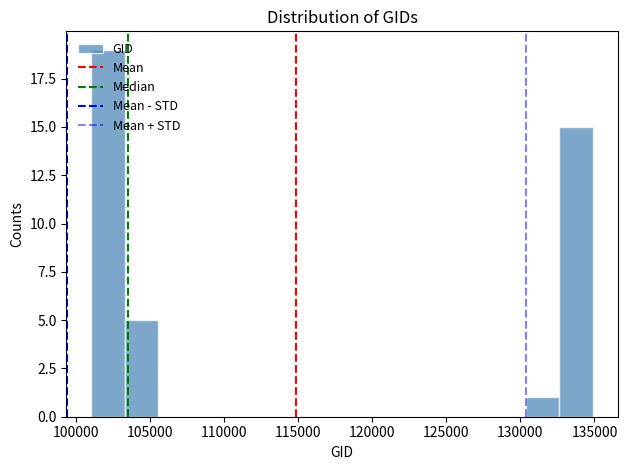

Reading left to right, transcribe this chart: for each bar, give the range it covers on the x-axis and its height. Neither the bar edges nor the heights are printed on the chart, so give them approximately, as read against the axes.

101000 to 103500: 19
103500 to 105500: 5
105500 to 108000: 0
108000 to 110000: 0
110000 to 112500: 0
112500 to 114500: 0
114500 to 117000: 0
117000 to 119000: 0
119000 to 121500: 0
121500 to 123500: 0
123500 to 126000: 0
126000 to 128000: 0
128000 to 130500: 0
130500 to 132500: 1
132500 to 135000: 15